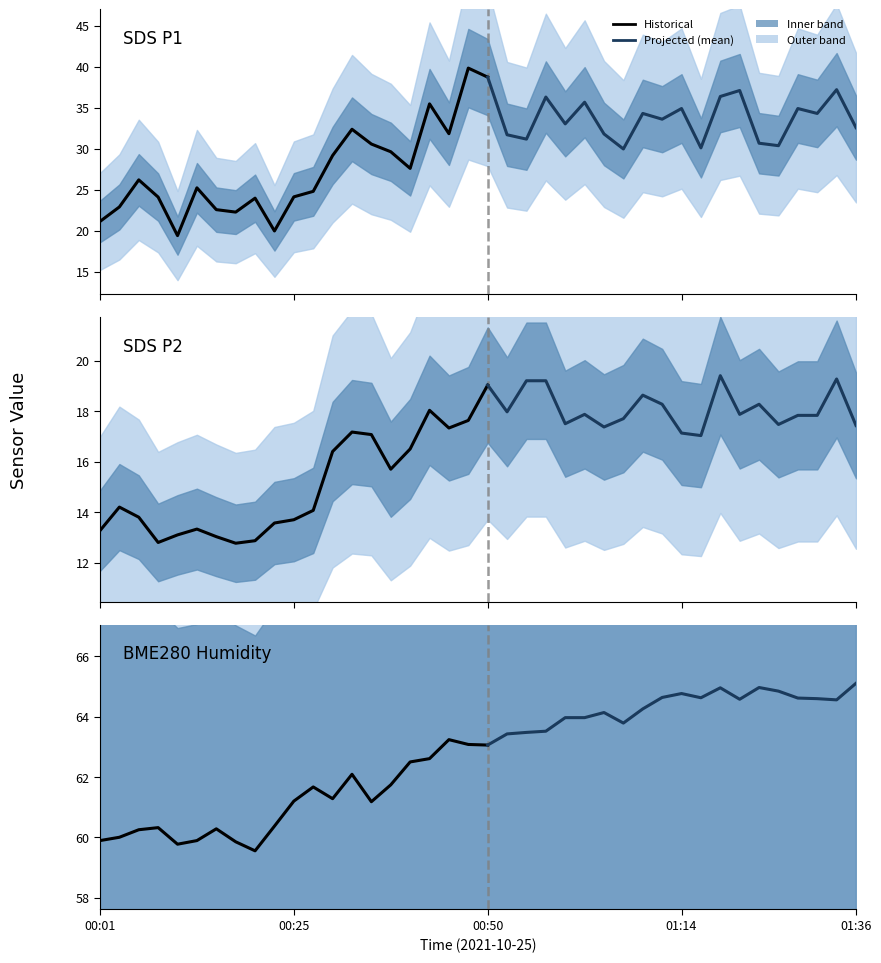

True or false: SDS_P2 and SDS_P1 cross at least once.

False